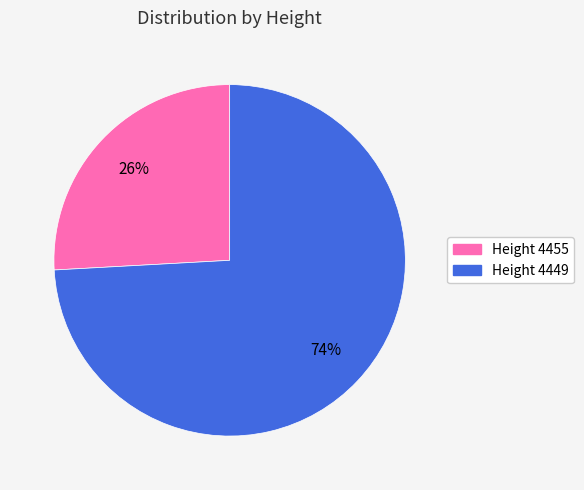

Does any single category account for the majority?

Yes